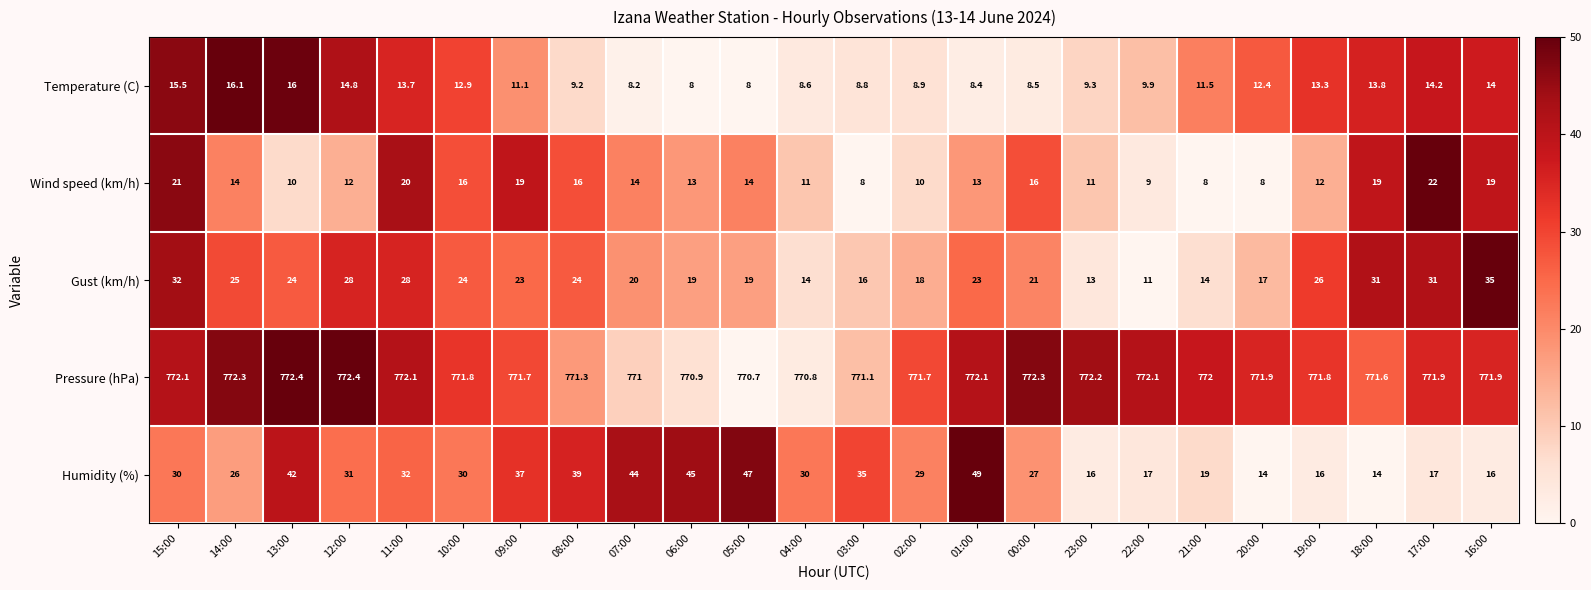

How many categories are shown in the chart?

24